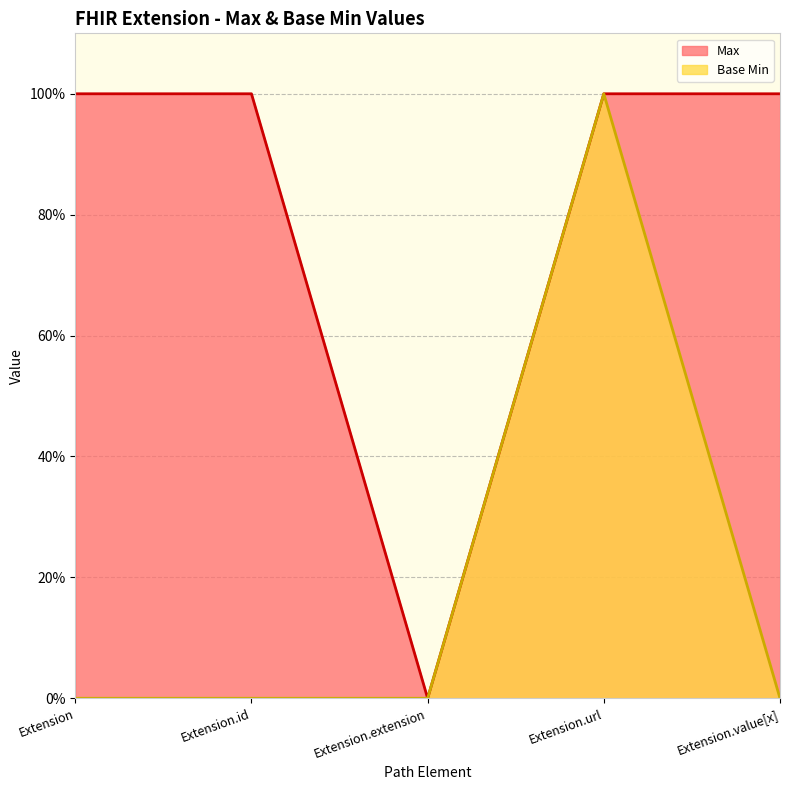

Is it true that Max equals 1 at Extension.value[x]?

True